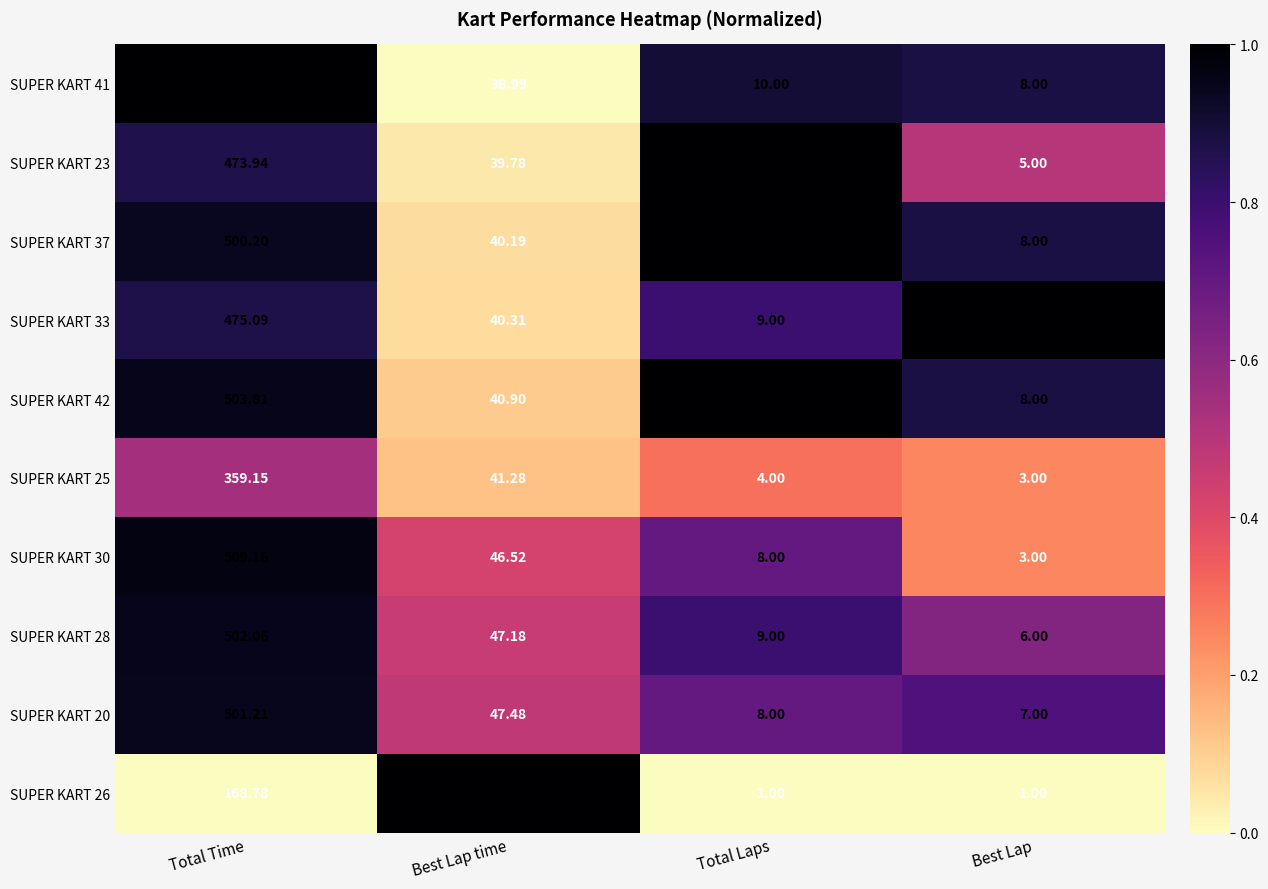

Where is SUPER KART 37 nearest to the value 254?

Best Lap time